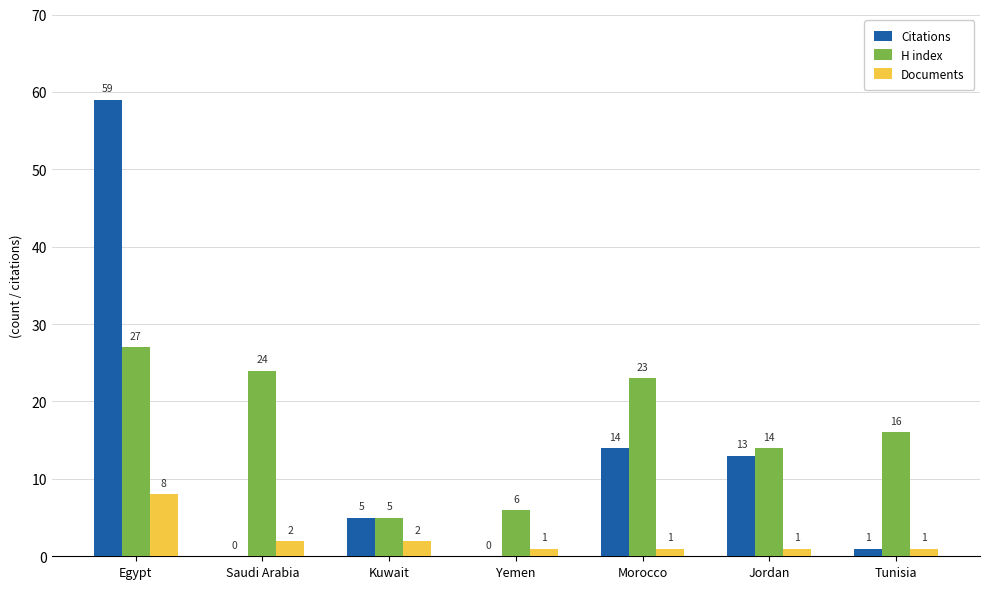

Where does the H index series first go above 16?

Egypt